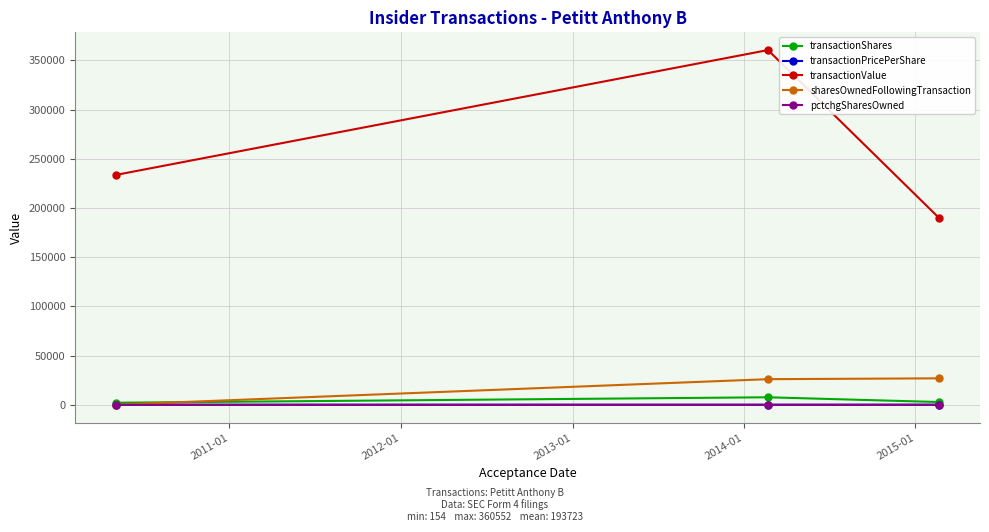

What is the maximum value shown in the chart?

360552.0